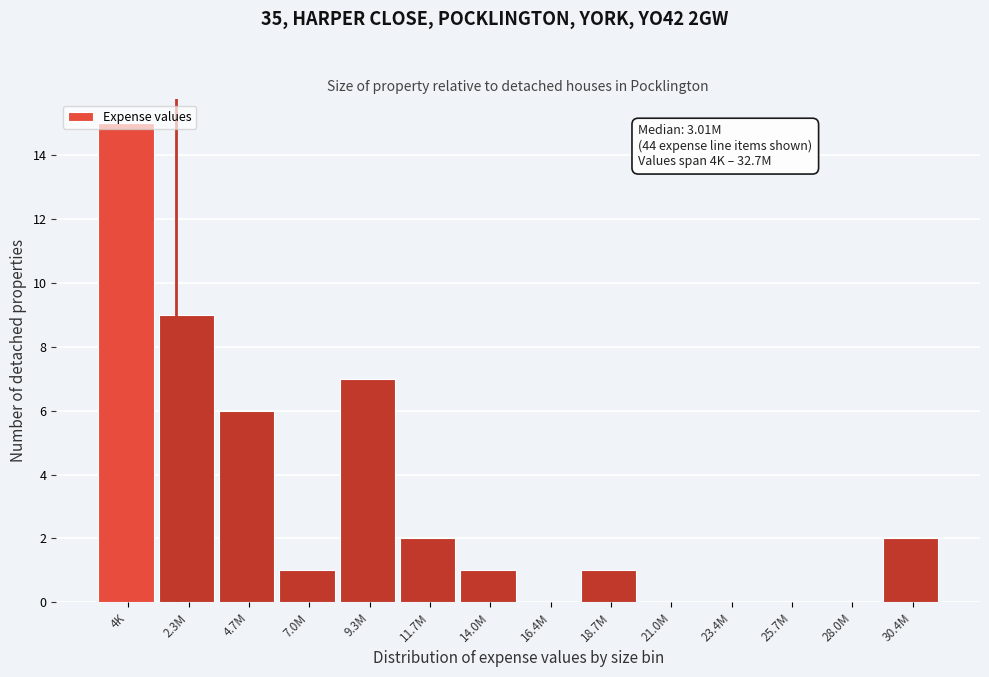

Which category has the highest value across all series?

4K